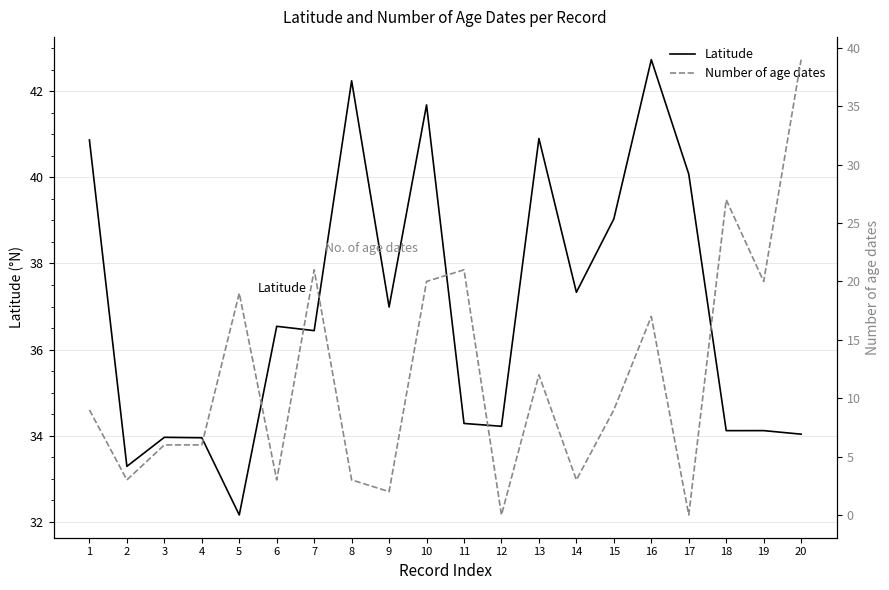

What is the sum of all Latitude values?

739.0